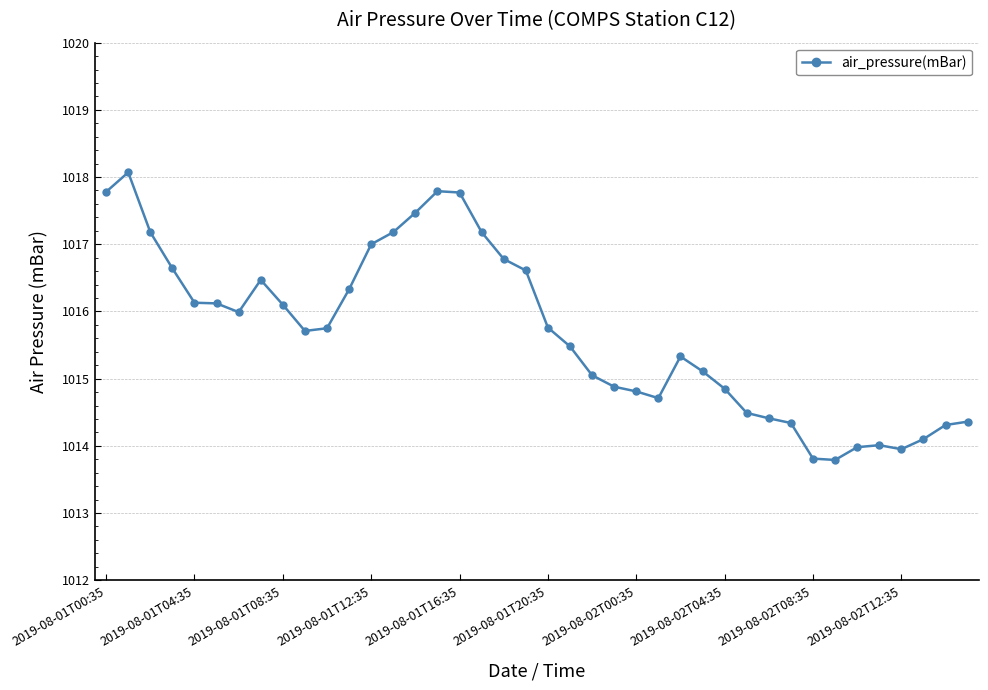

What is the value of the 26th point from the left?

1014.7